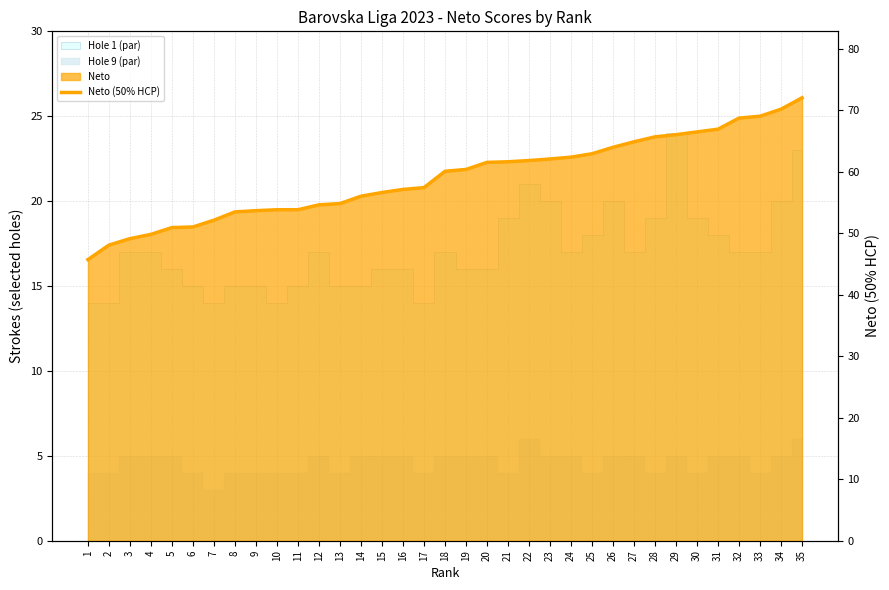

True or false: the data has more than 2 interior local peaks.

False